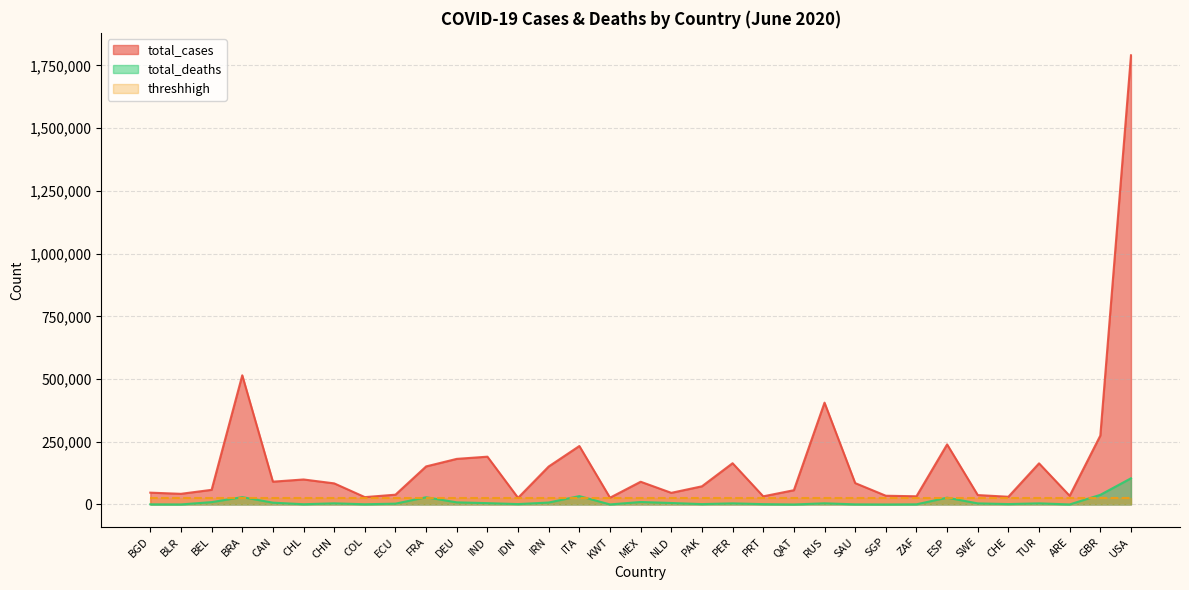

What is the spread (max minus min) of values at CHE?

29123